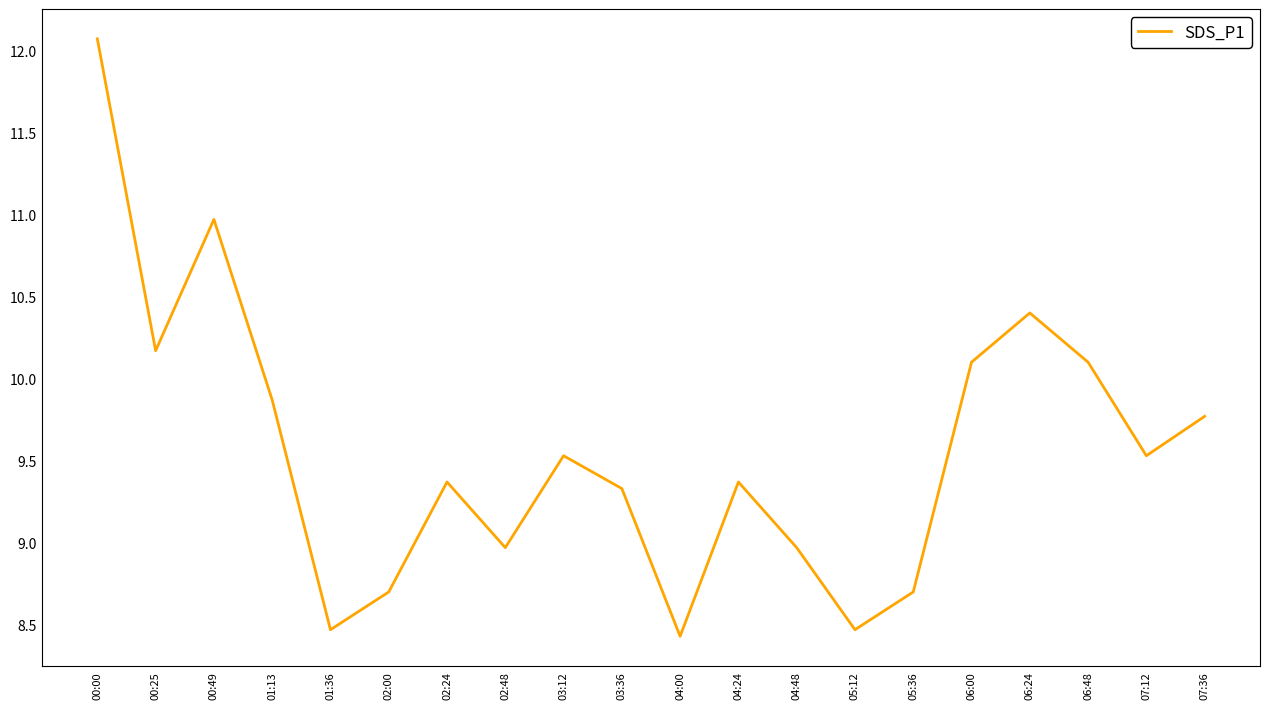

What is the difference between the maximum and minimum values?

3.6